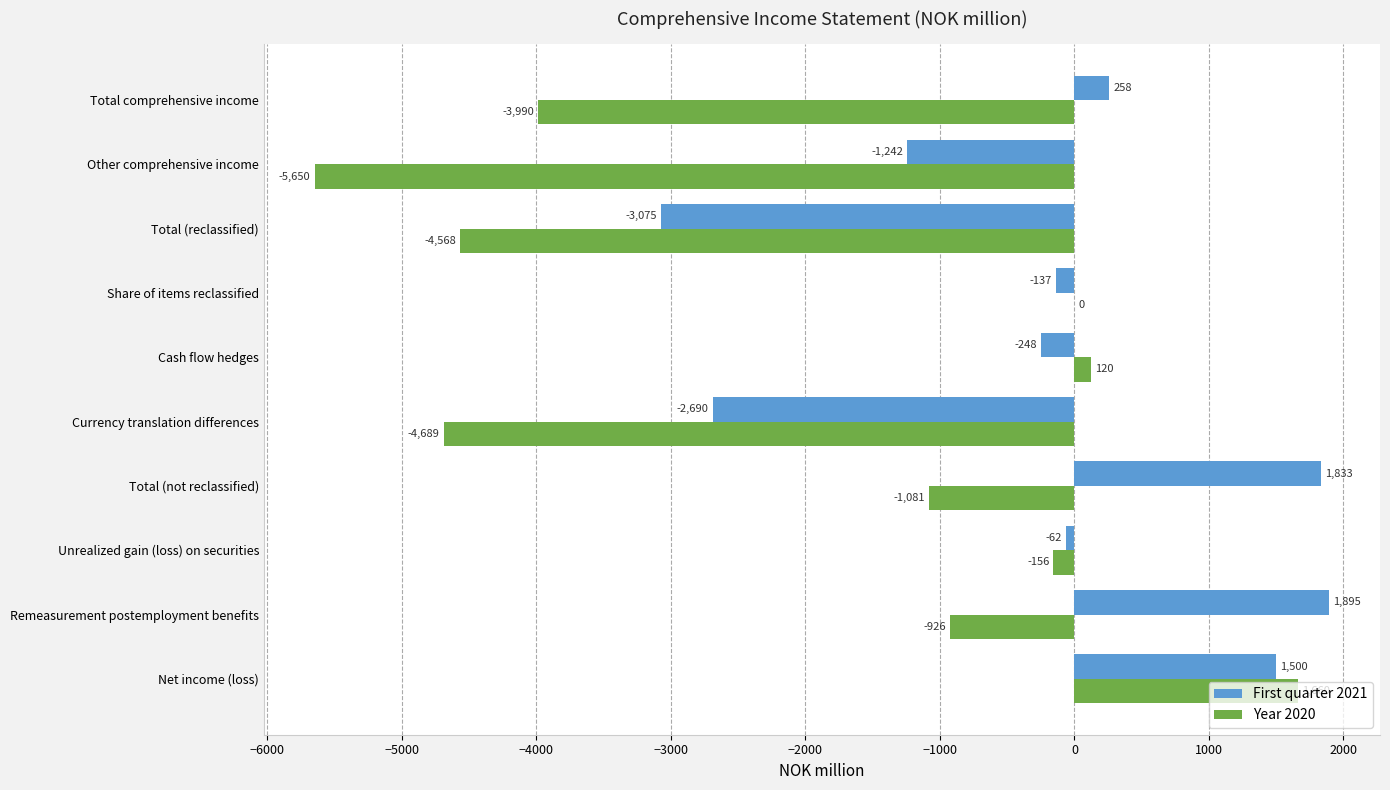

How many data points does each series have?

10